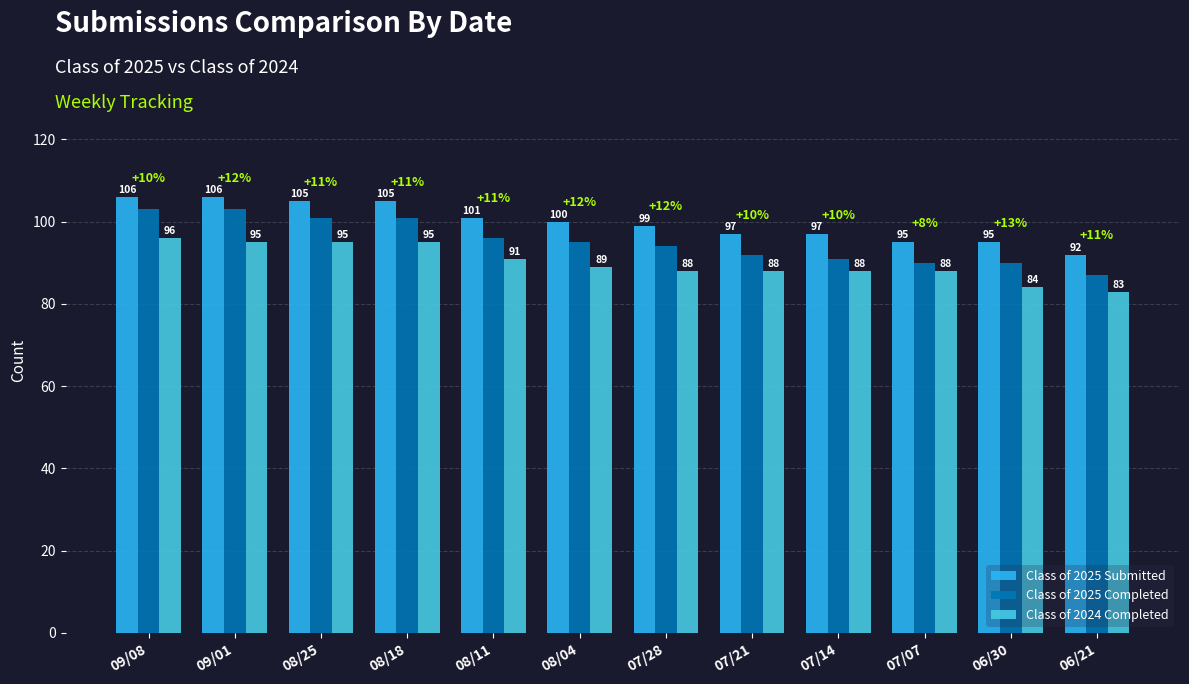

What is the label of the 3rd bar from the left?

08/25